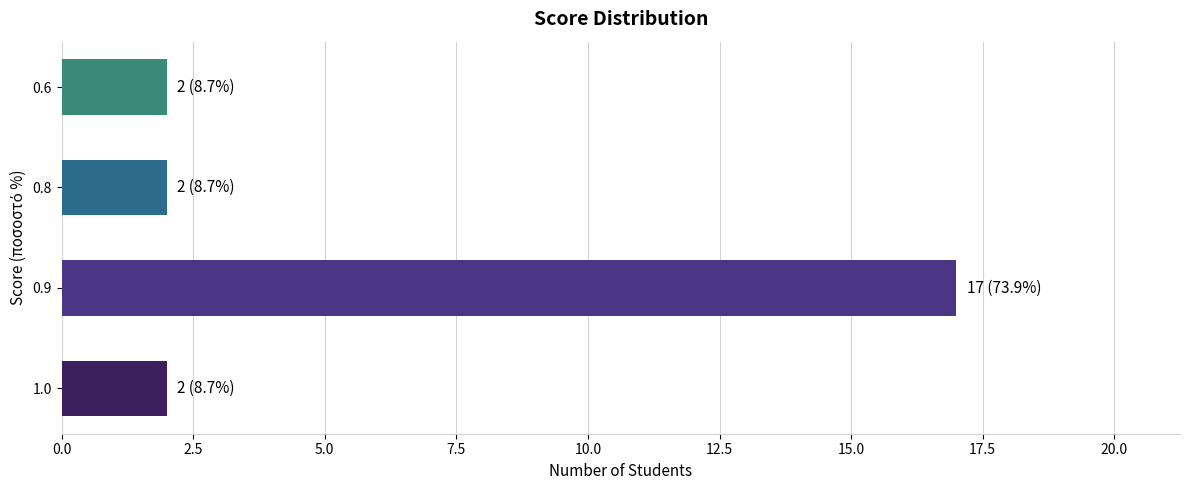

How many bars are there in total?

4